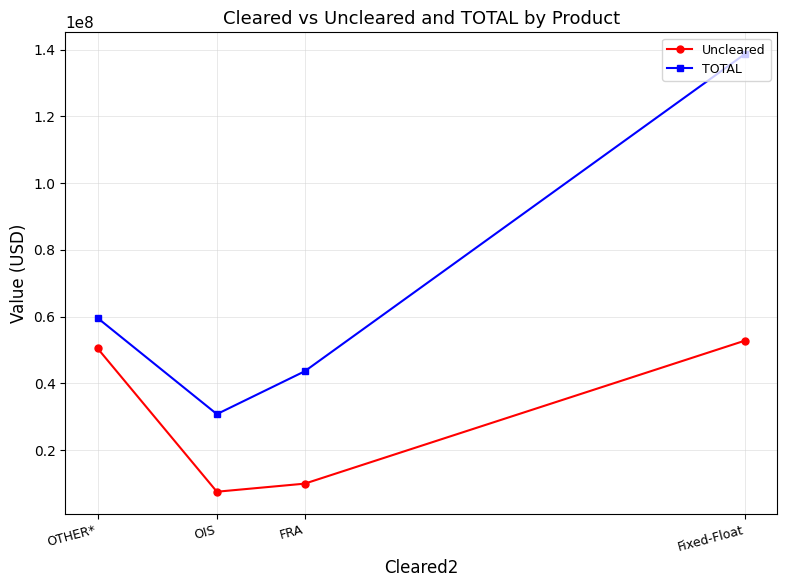

The Uncleared series shows 18810187 at Fixed-Float. True or false?

False